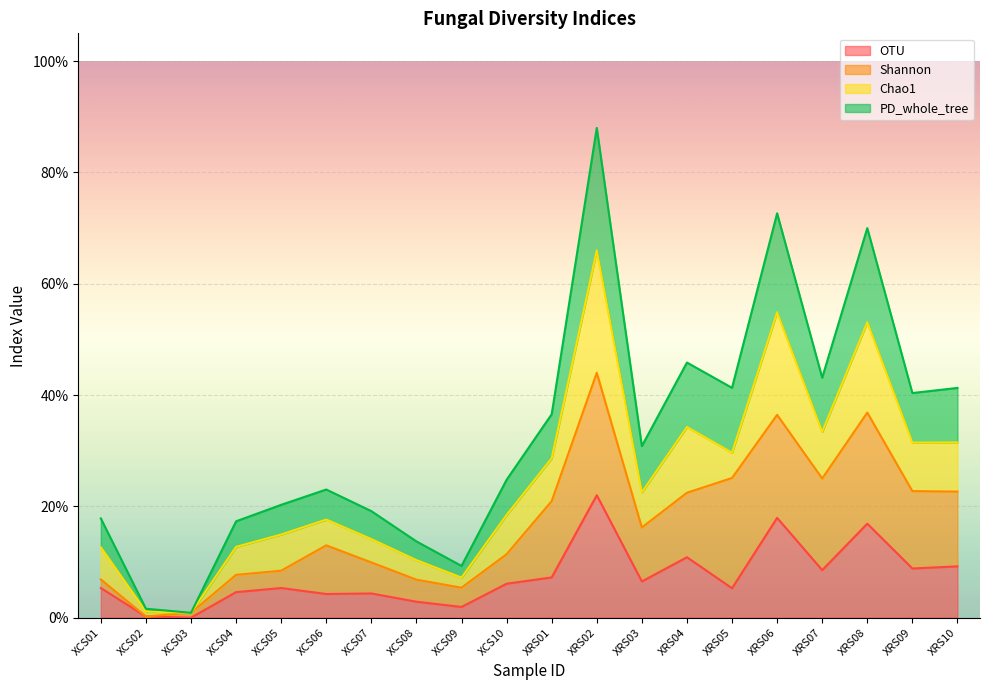

Which series has the largest range (max minus min)?

PD_whole_tree